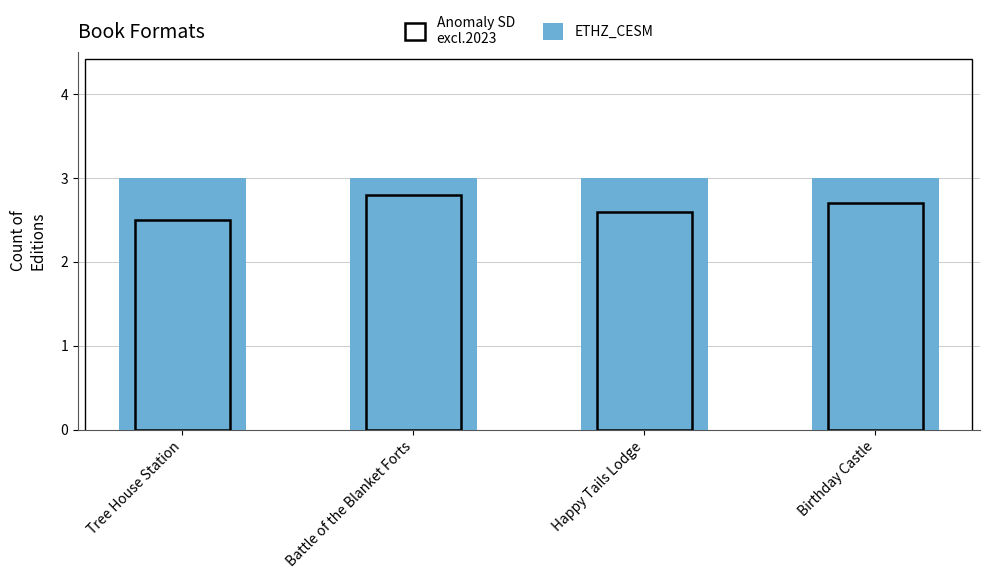

Reading left to right, what are all the values shown in this chart?

ETHZ_CESM: 3.0	3.0	3.0	3.0
Anomaly SD
excl.2023: 2.5	2.8	2.6	2.7